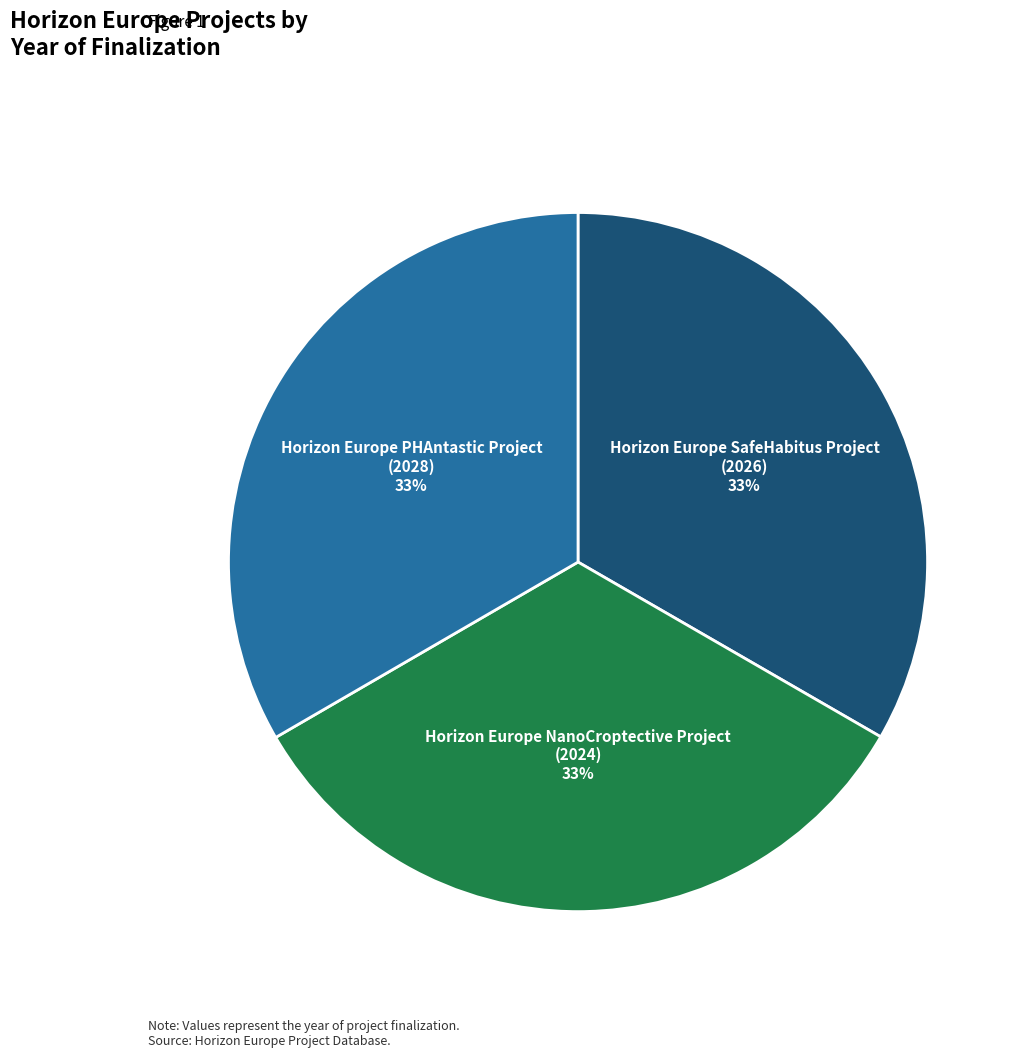

Is there any slice that represents more than half of the pie?

No